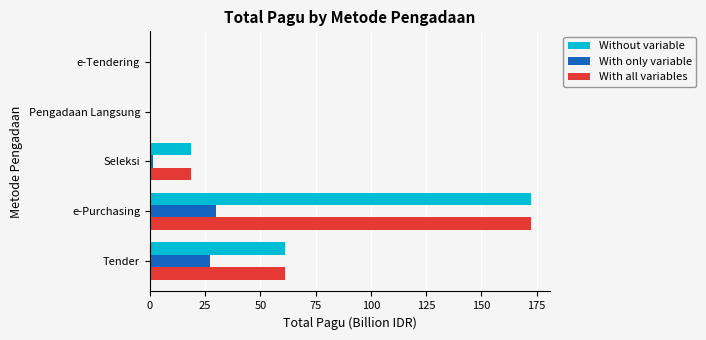

Is it true that Without variable equals 61.0 at Tender?

True